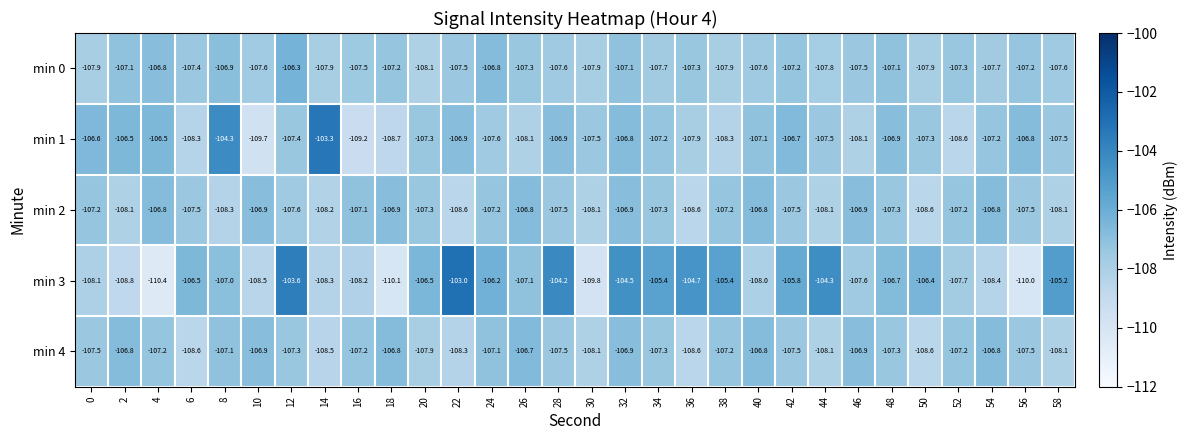

Read the min 4 value at 42.

-107.5